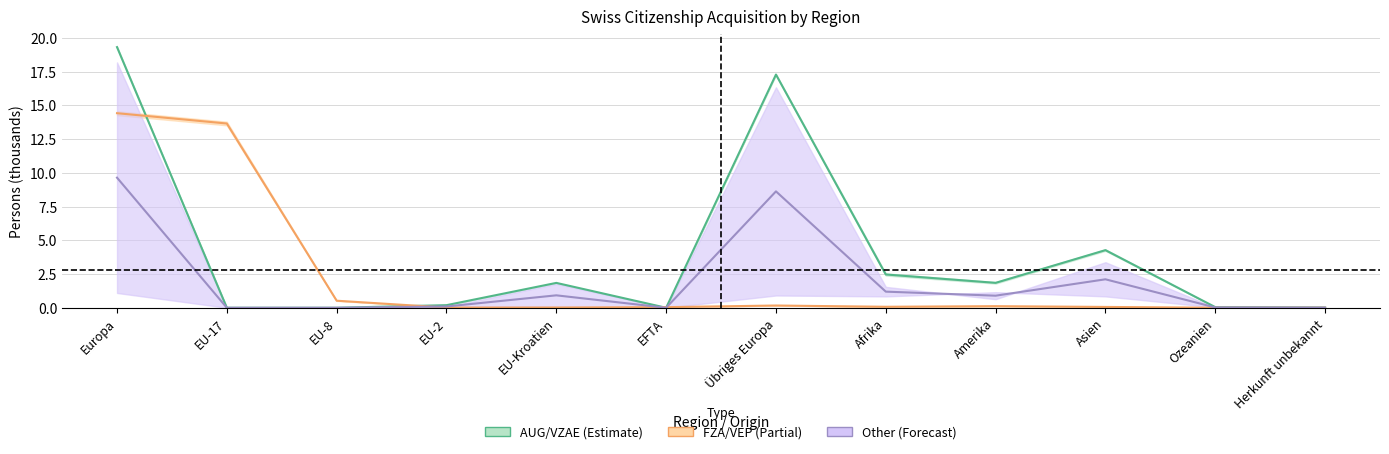

How many interior local valleys does the Total AUG/VZAE series have?

2